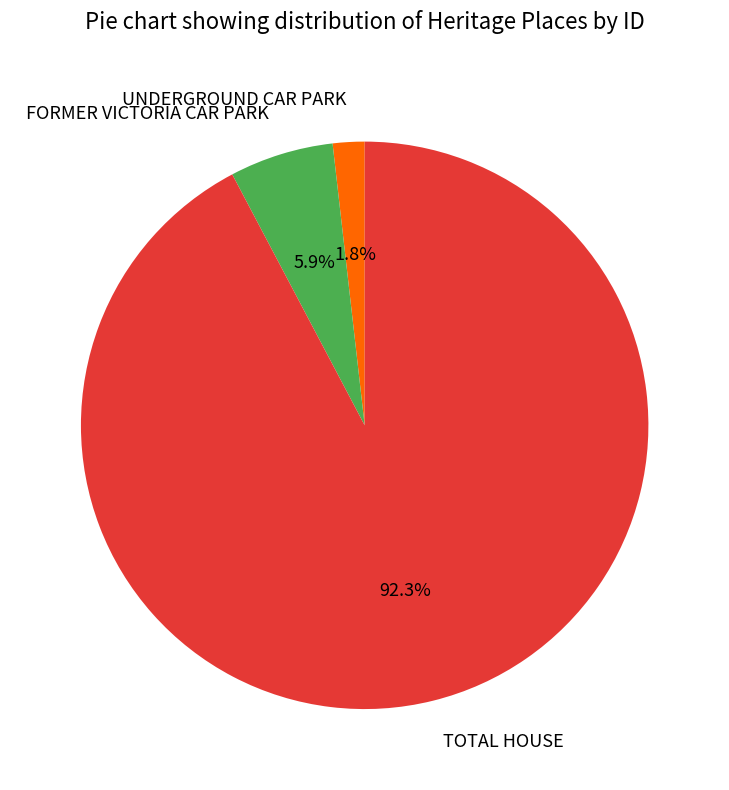

How many slices are in this pie chart?

3